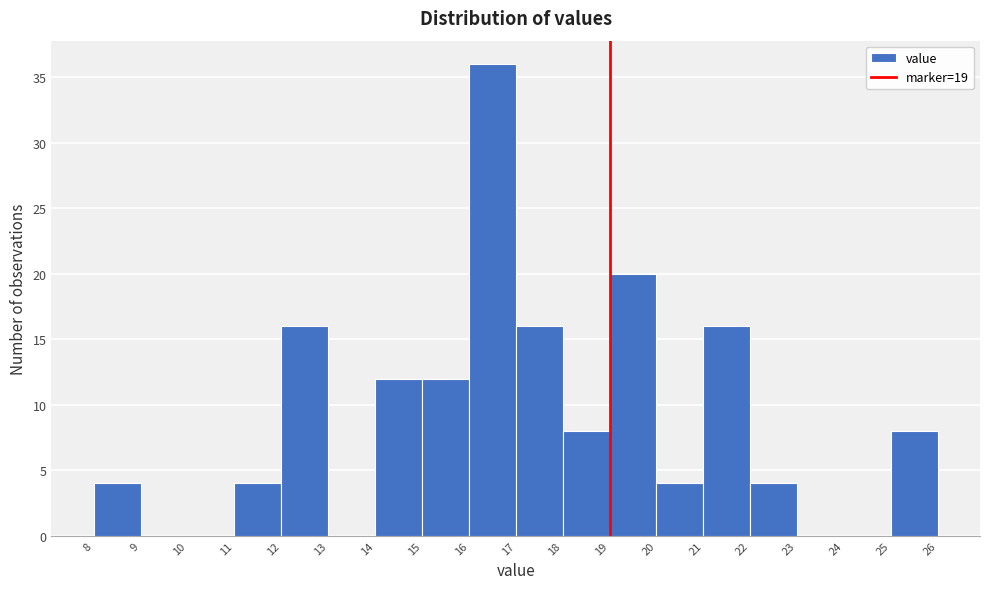

Which range on the x-axis has the tallest bar?

16 to 17